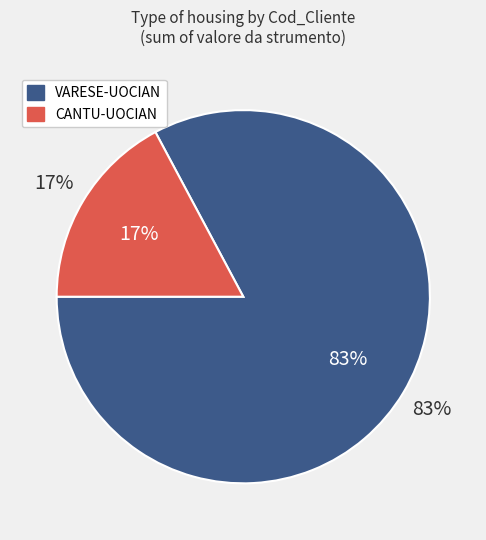

Count the number of slices in the pie.

2